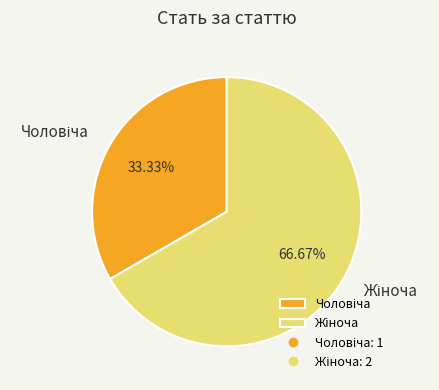

Rank the categories by value from highest to lowest.

Жіноча, Чоловіча